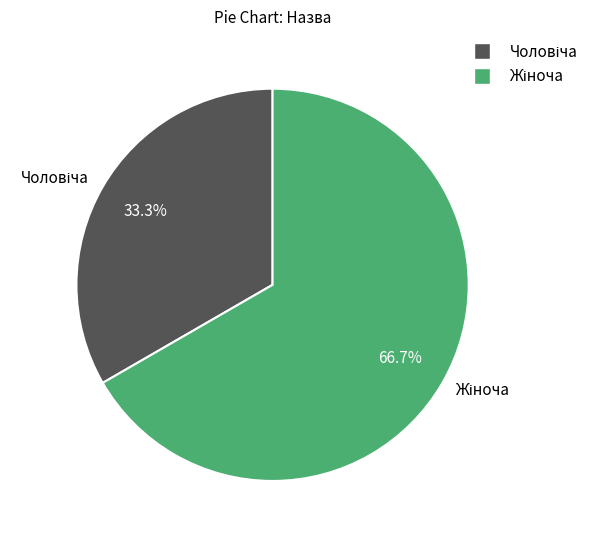

Count the number of slices in the pie.

2